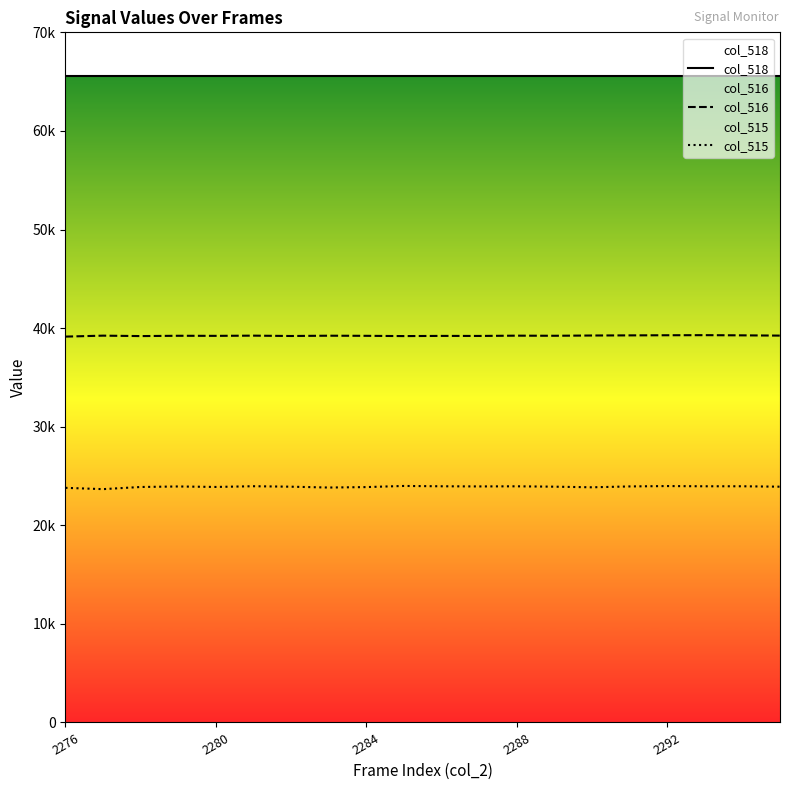

What is the value of the col_516 point at the 19th from the left?

39265